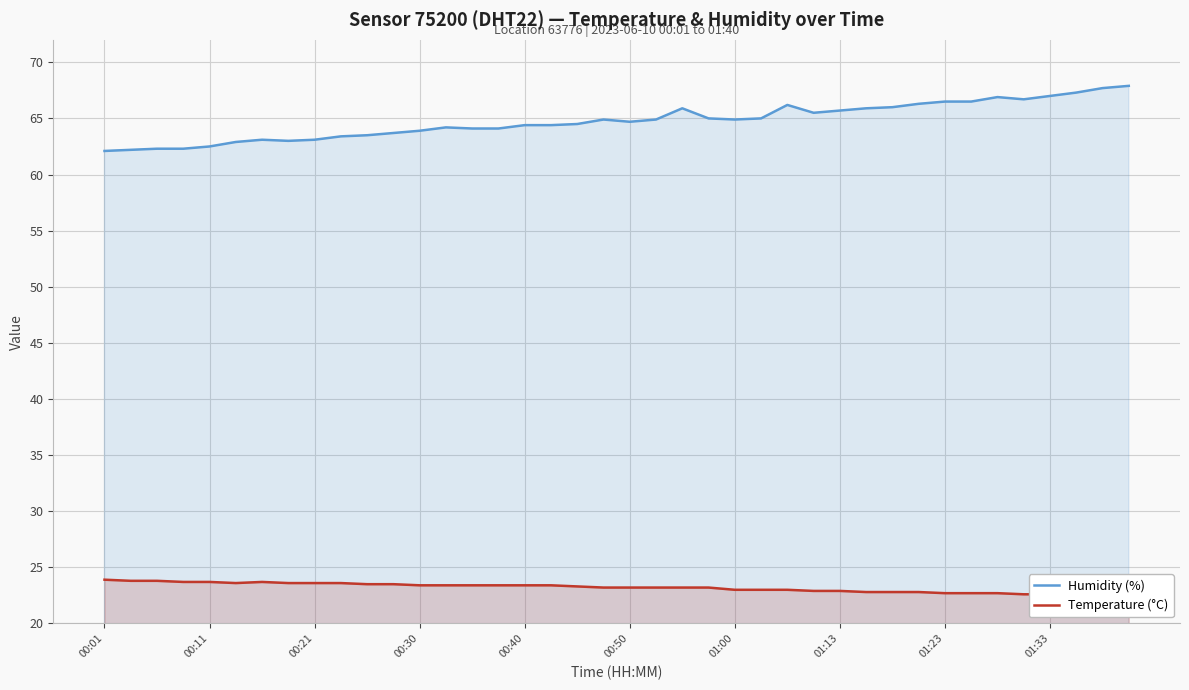

What are all the series names shown in the legend?

Humidity (%), Temperature (°C)